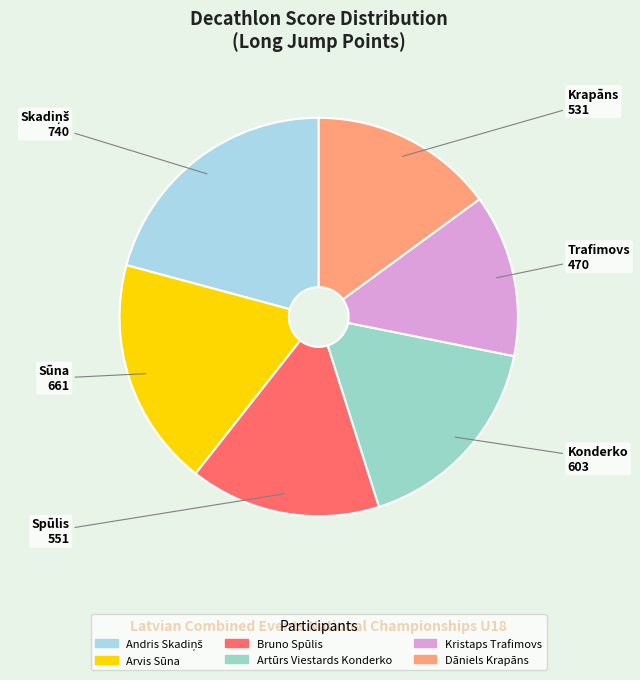

What is the ratio of the value at Artūrs Viestards Konderko to the value at Dāniels Krapāns?

1.1